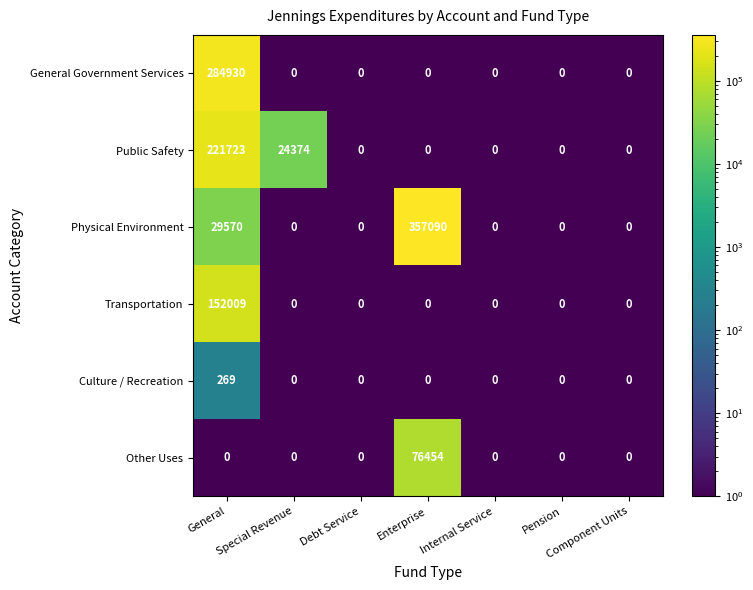

At how many categories does at least one series exceed 149108?

2